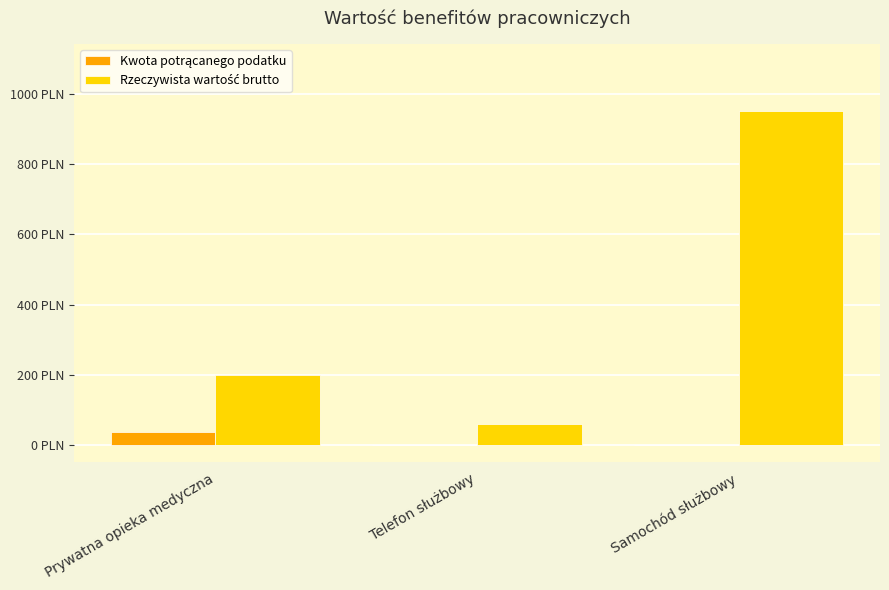

How many Kwota potrącanego podatku values are between 0 and 36?

3